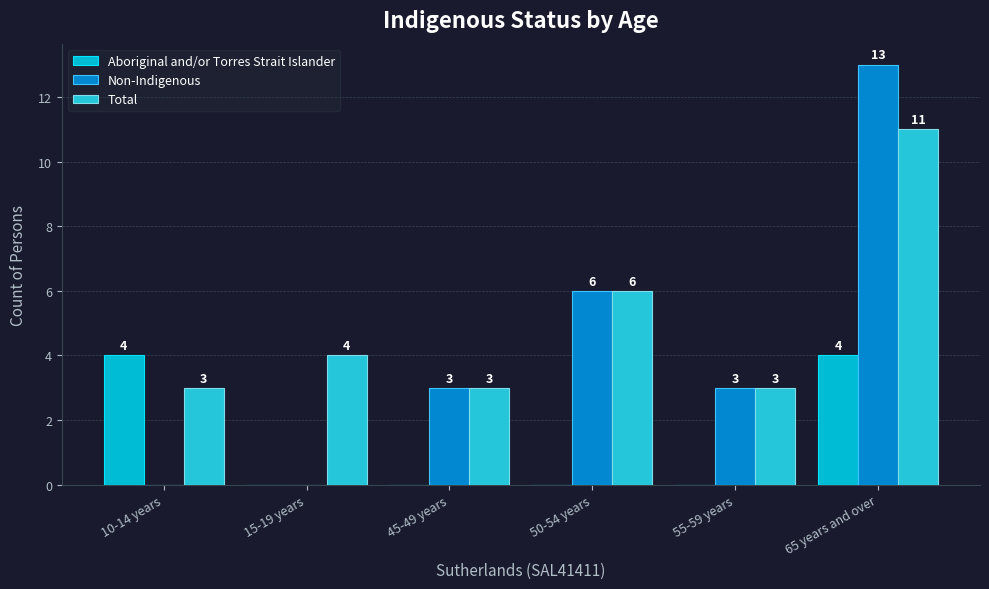

How many groups of bars are there?

6